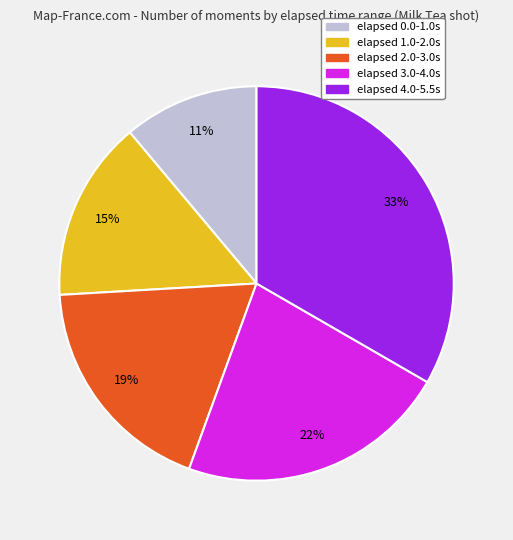

How many slices are in this pie chart?

5